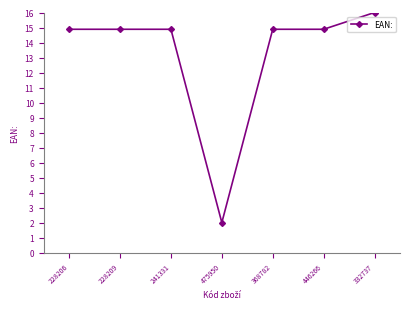

What is the average value?

13.2